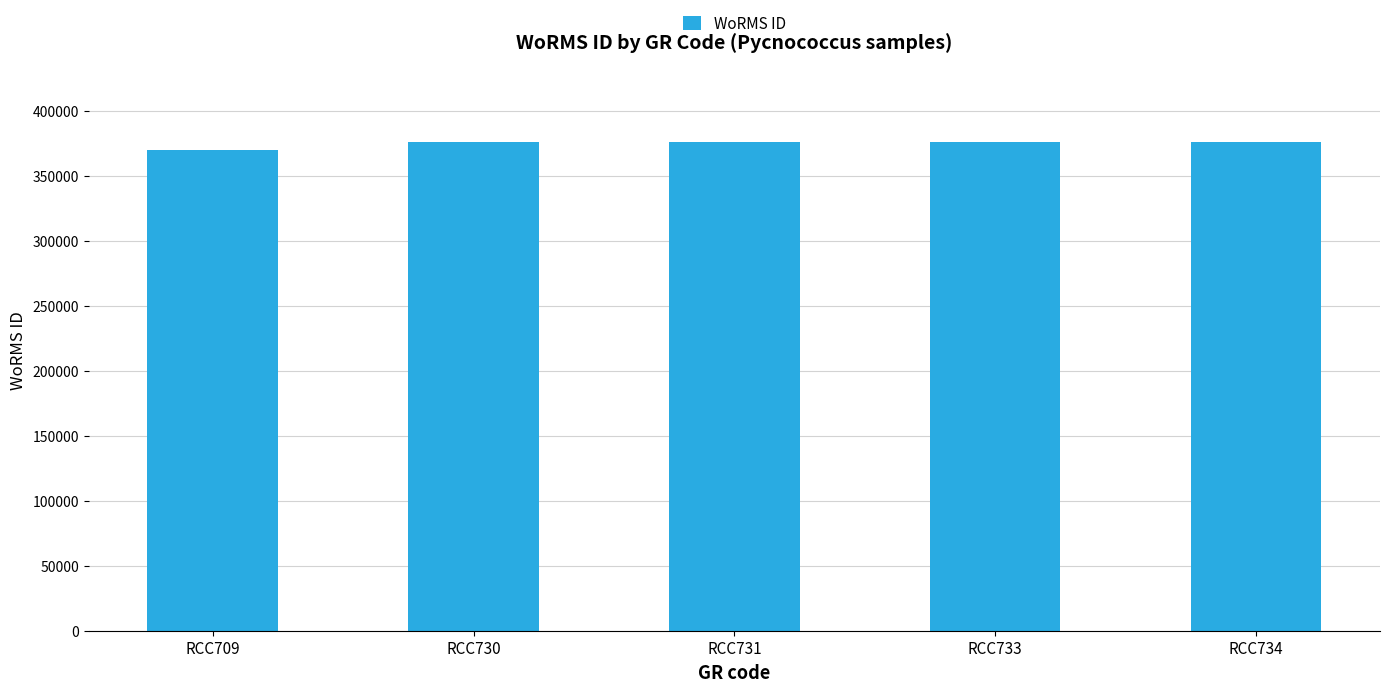

Is it true that the value at RCC733 is 376073?

True